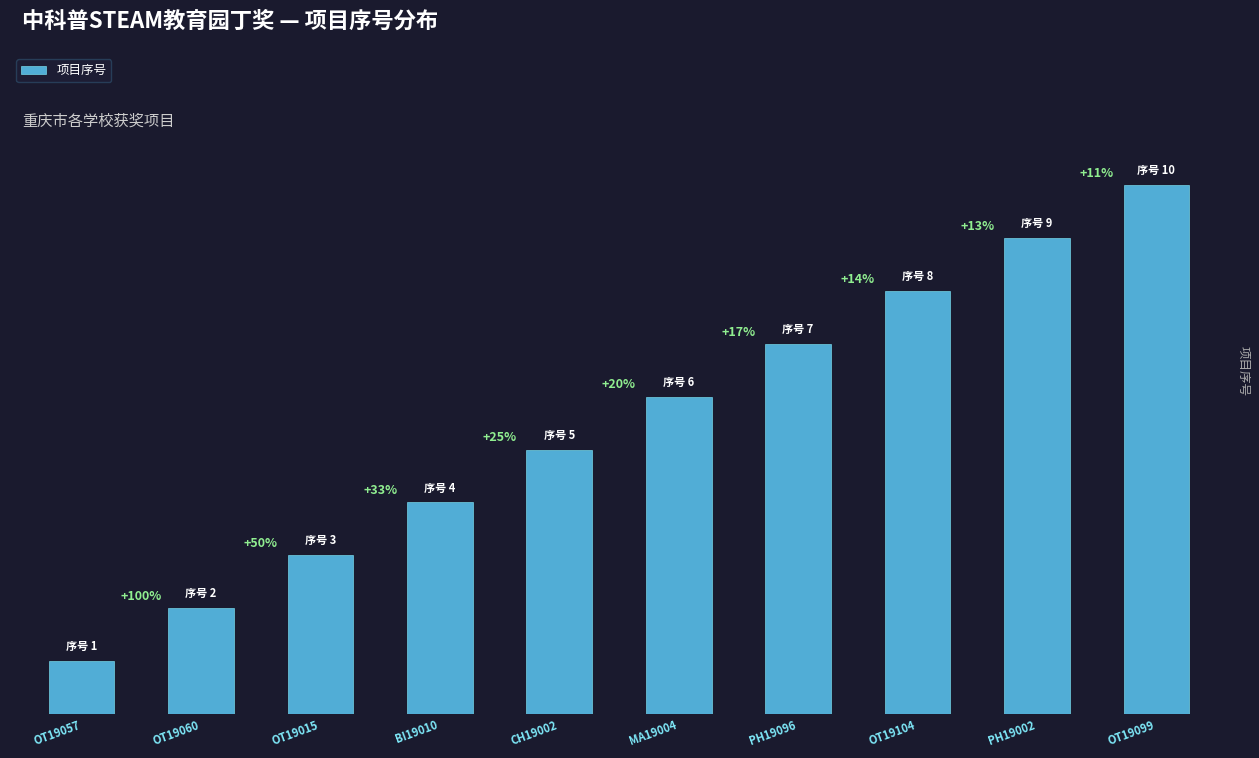

Are the bars horizontal?

No